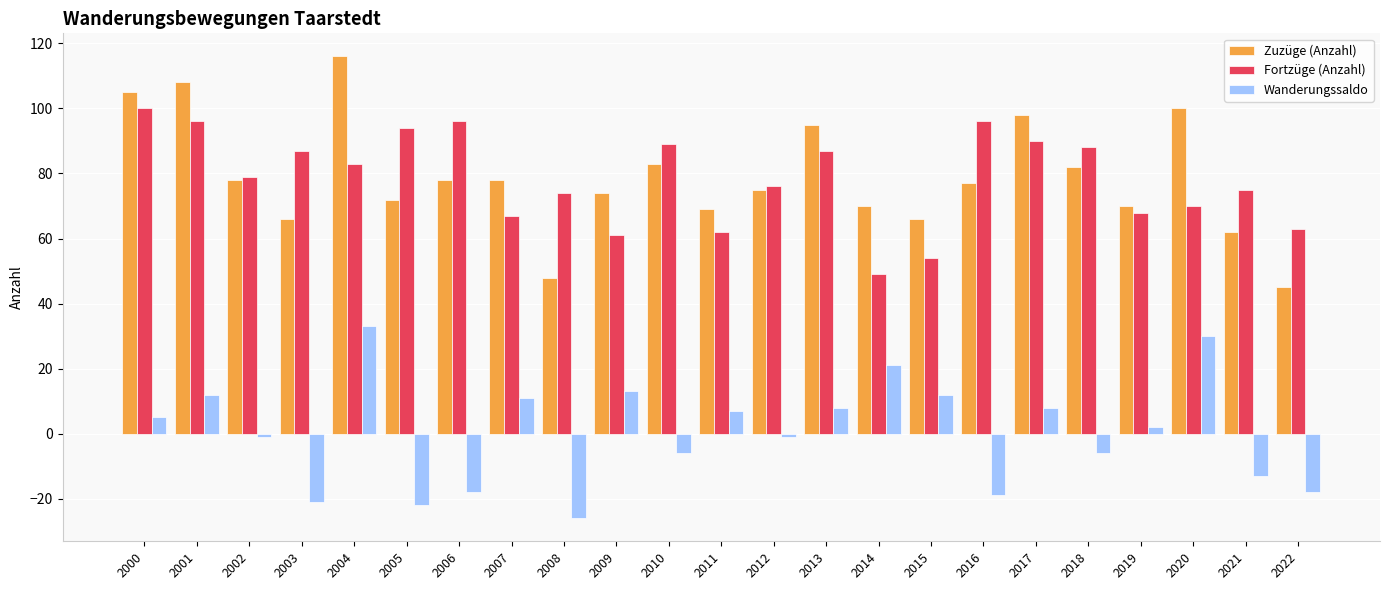

Which series has the largest range (max minus min)?

Zuzüge (Anzahl)